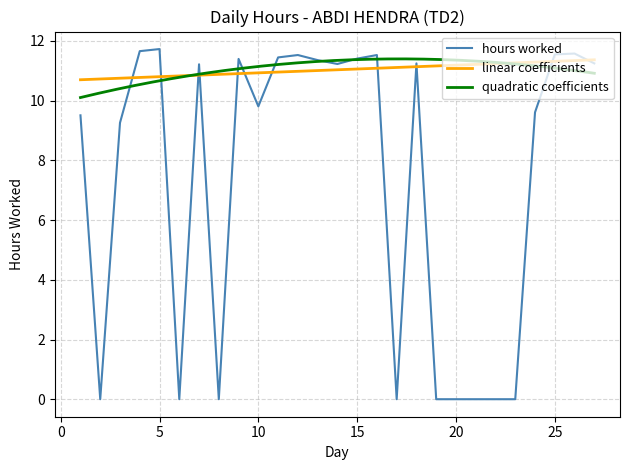

Is it true that hours worked equals 19.2 at 15?

False